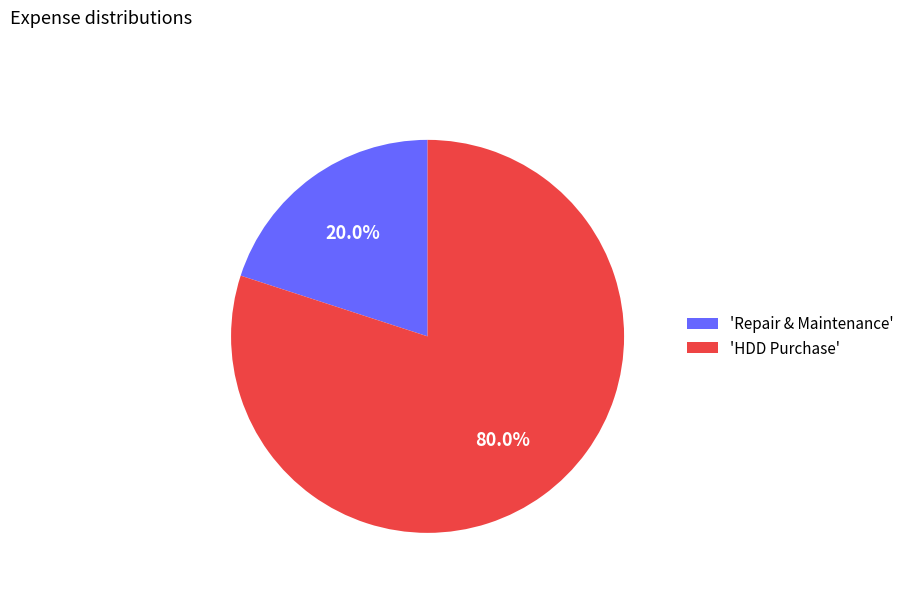

Is 'Repair & Maintenance' the majority of the pie?

No